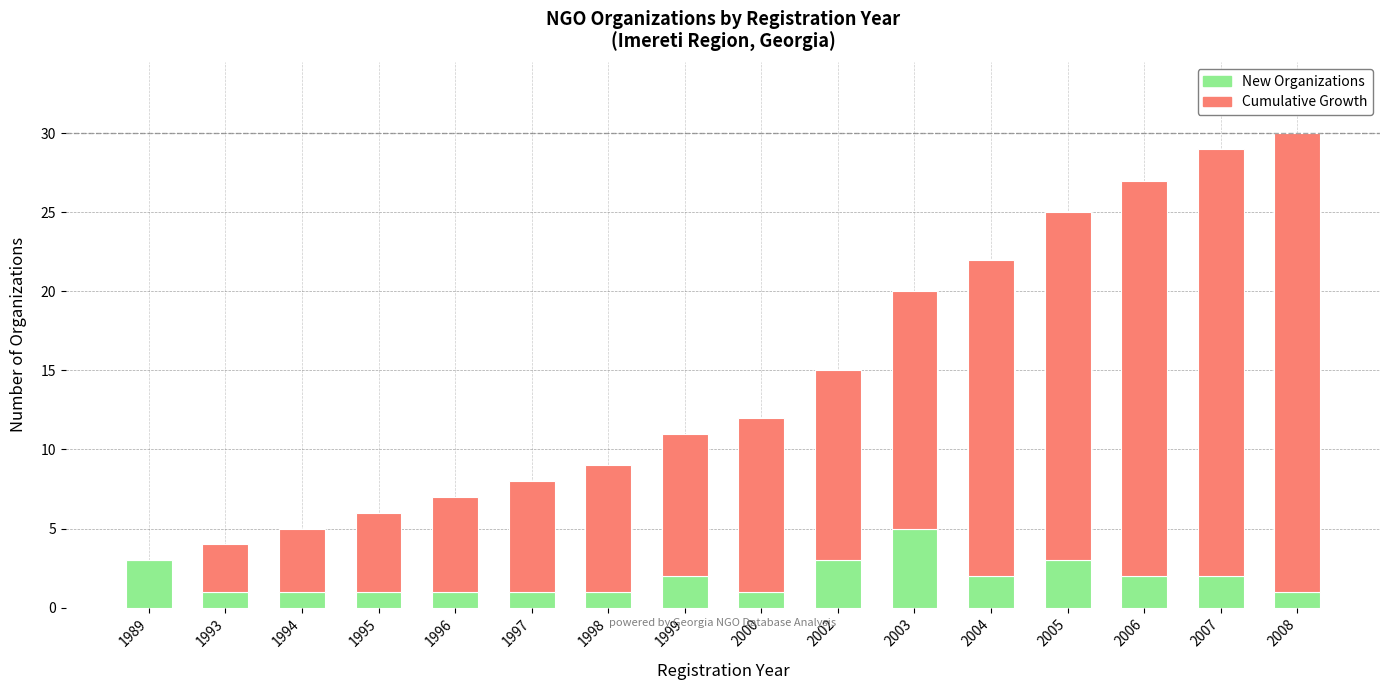

What are all the series names shown in the legend?

New Organizations, Cumulative Growth